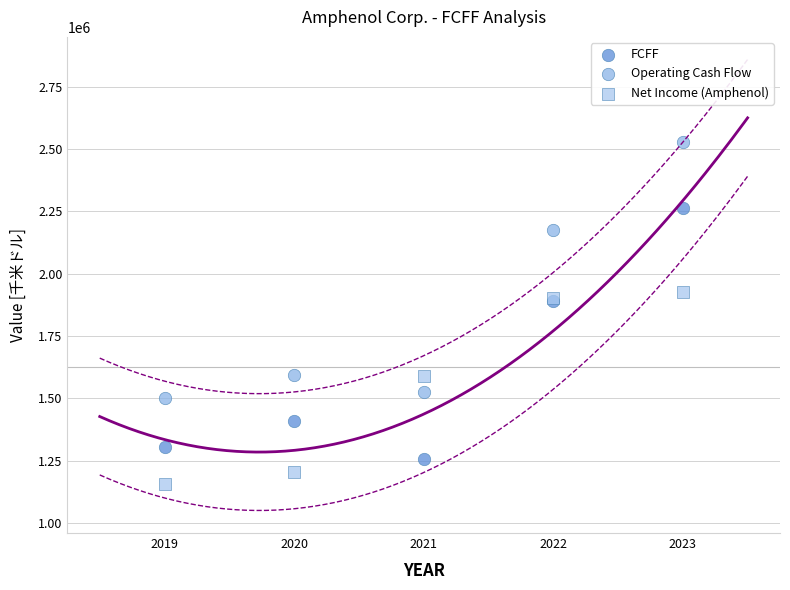

In the Operating Cash Flow series, what Y value is closest to 2015500?

2174600